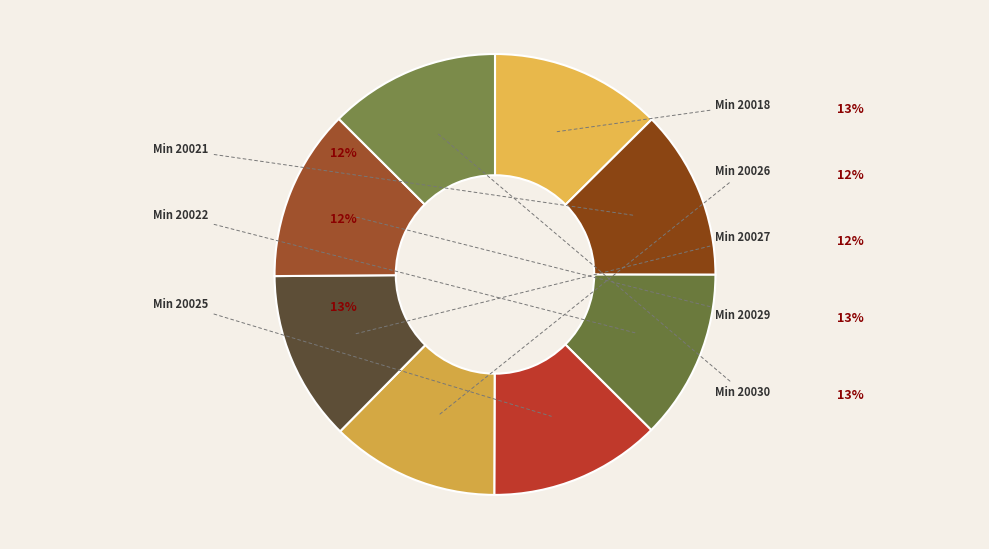

Does 20018 represent more than half of the total?

No